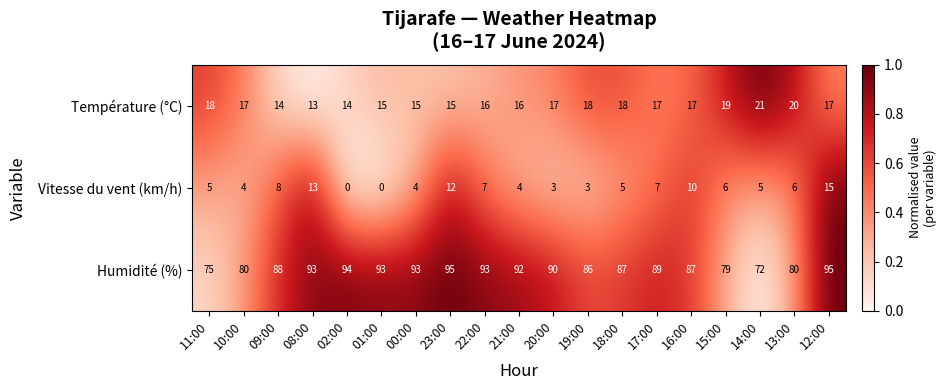

How many distinct data groups are displayed?

3